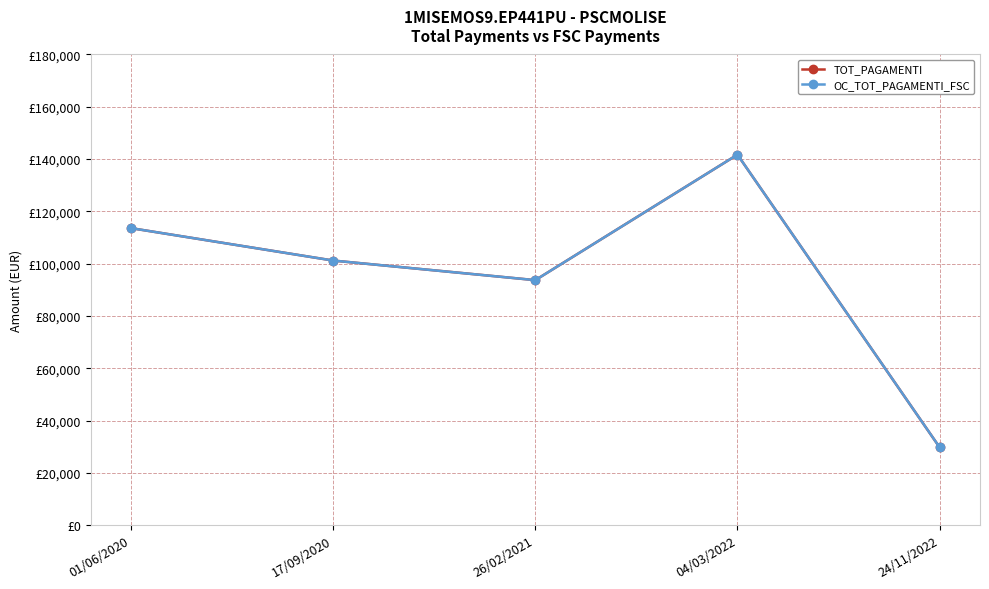

Does the chart have visible grid lines?

Yes